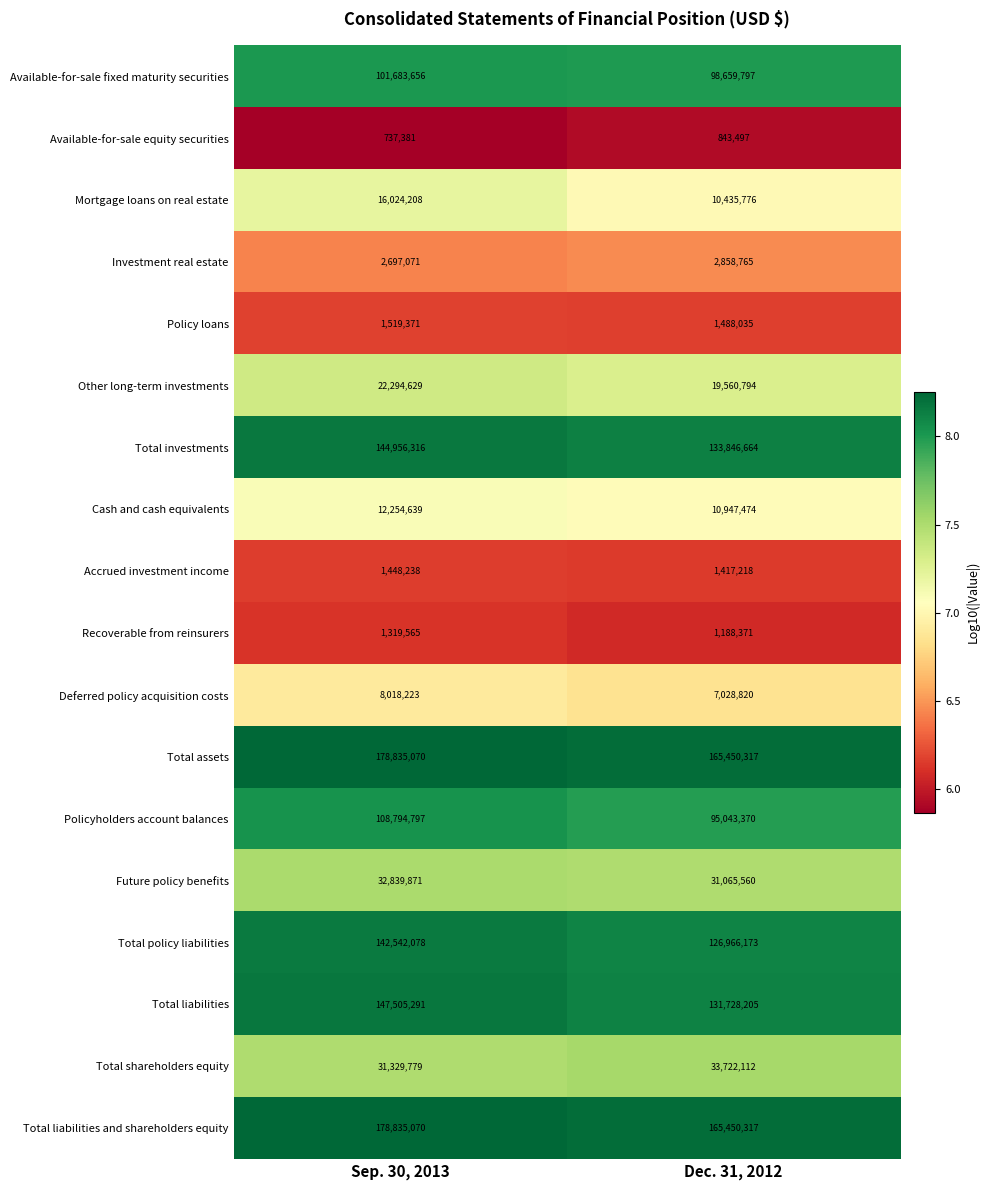

What is the average value of the Future policy benefits series?

31952716